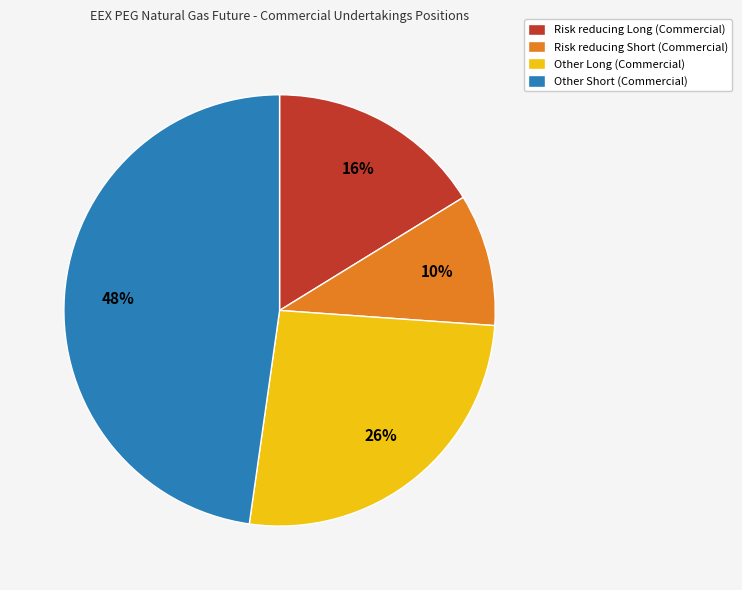

To the nearest percent, what is the combined percentage of Other Long and Other Short?

74%